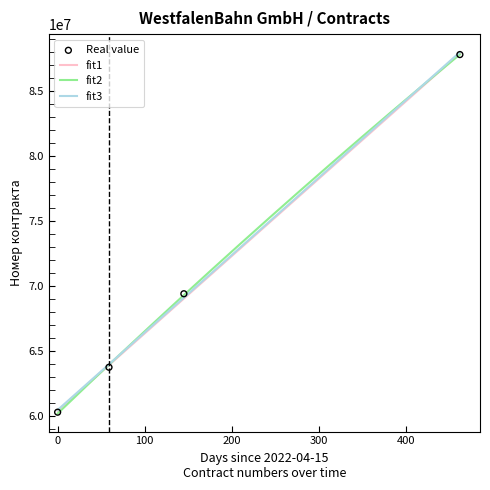

Which has a higher value, 2022-06-13 or 2023-07-21?

2023-07-21